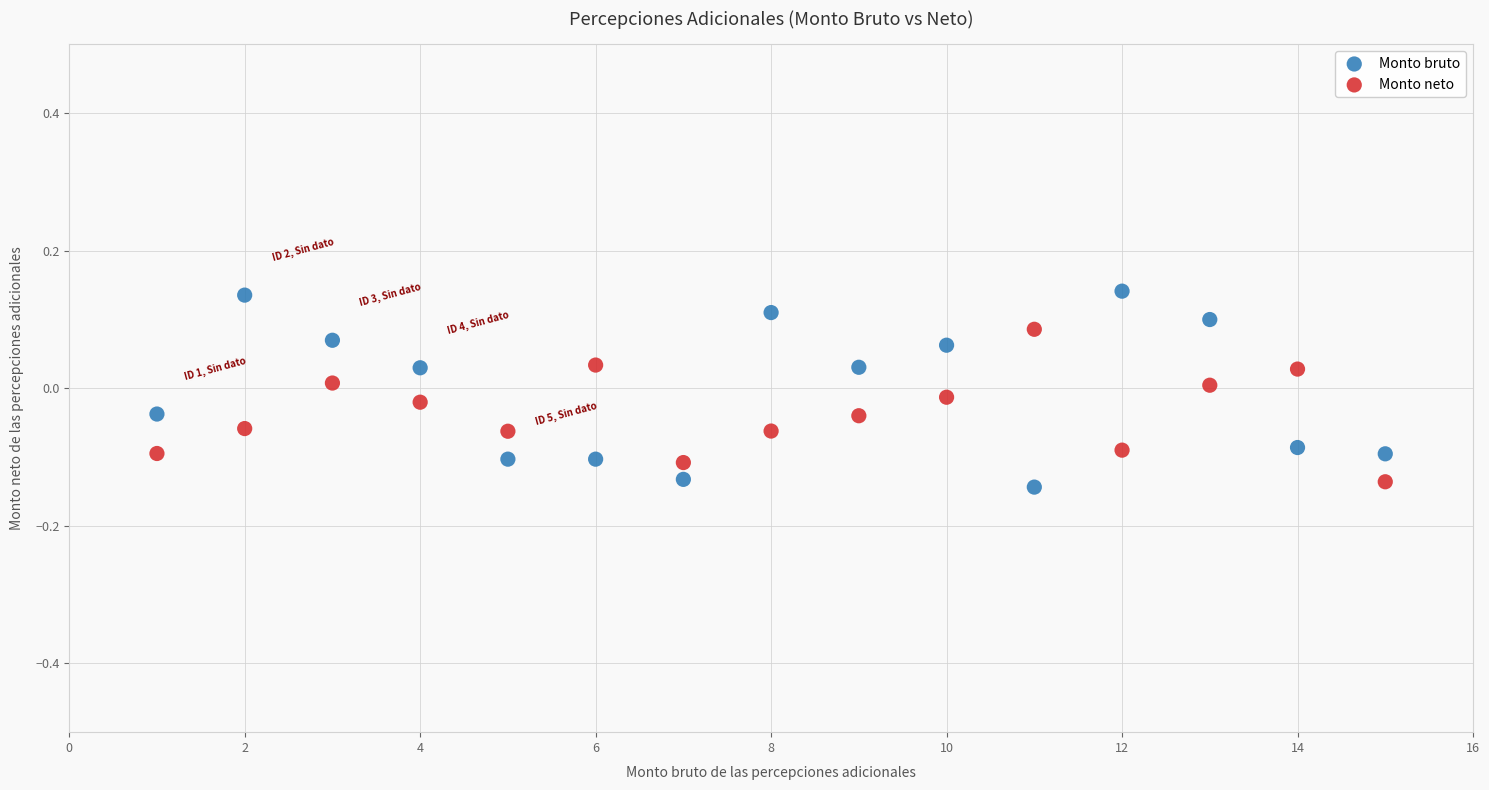

What is the X range (max minus min) for the scatter plot?

14.0